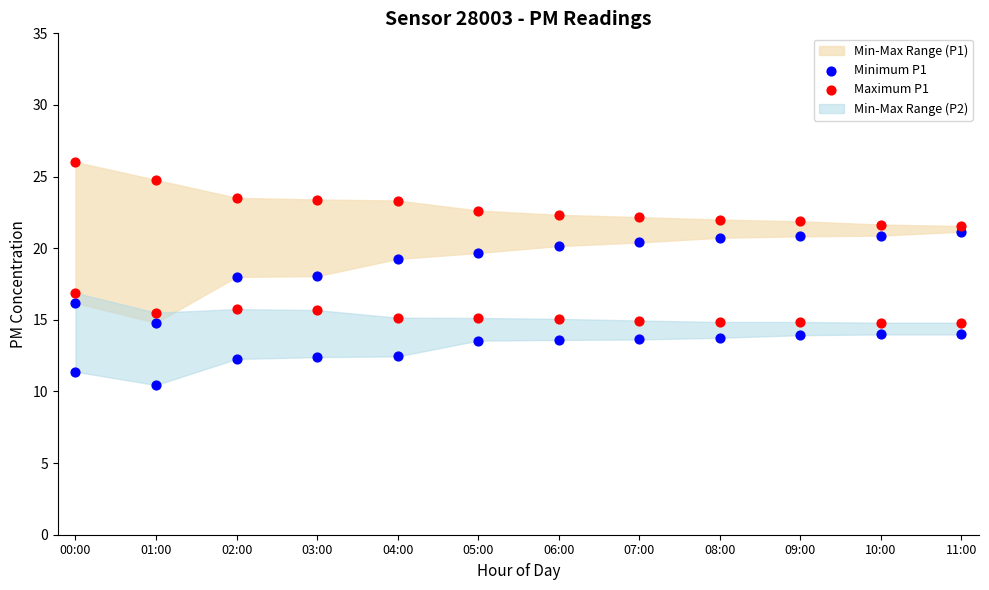

At how many categories does at least one series exceed 22?

8